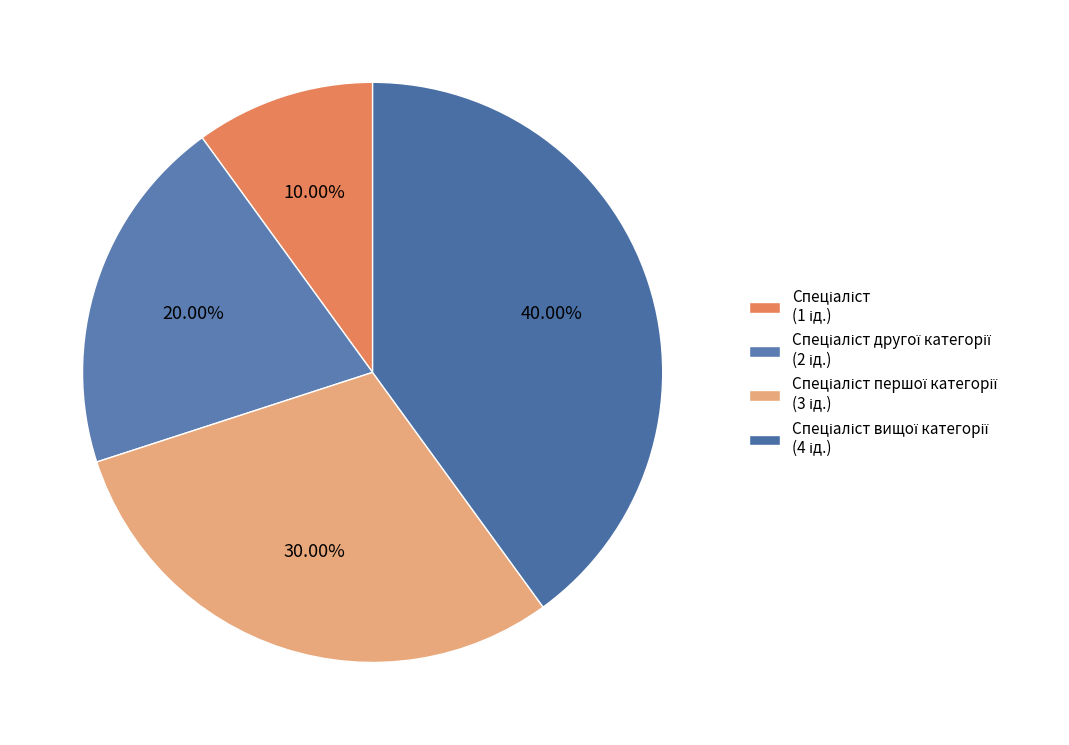

How many slices are in this pie chart?

4